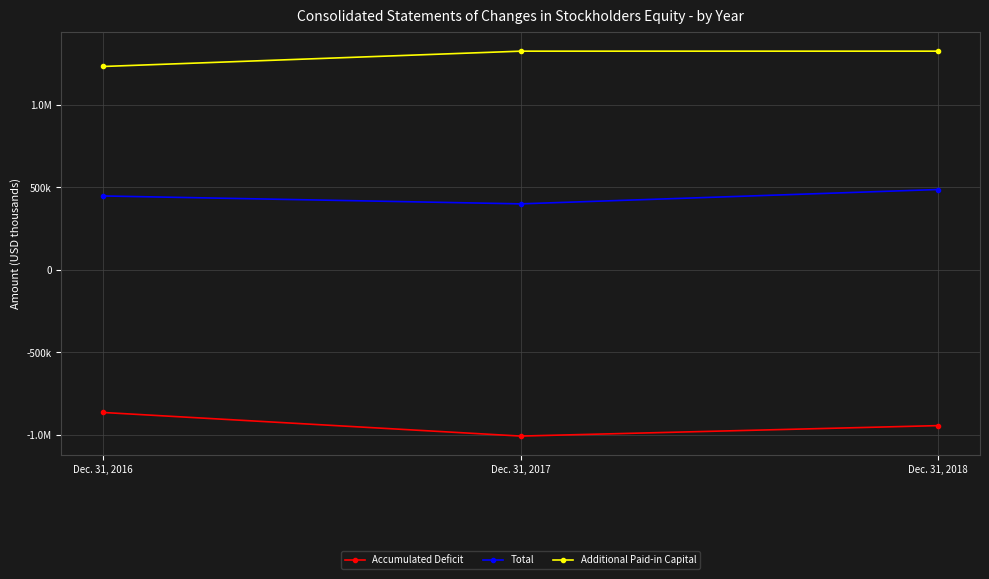

Does the chart have visible grid lines?

Yes